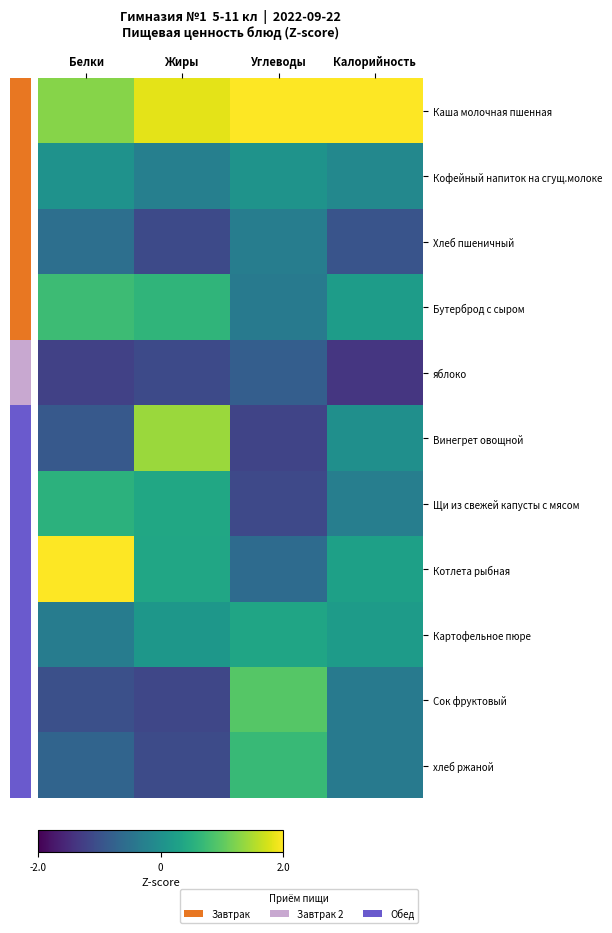

What is the difference between the highest and lowest values at Углеводы?

3.5